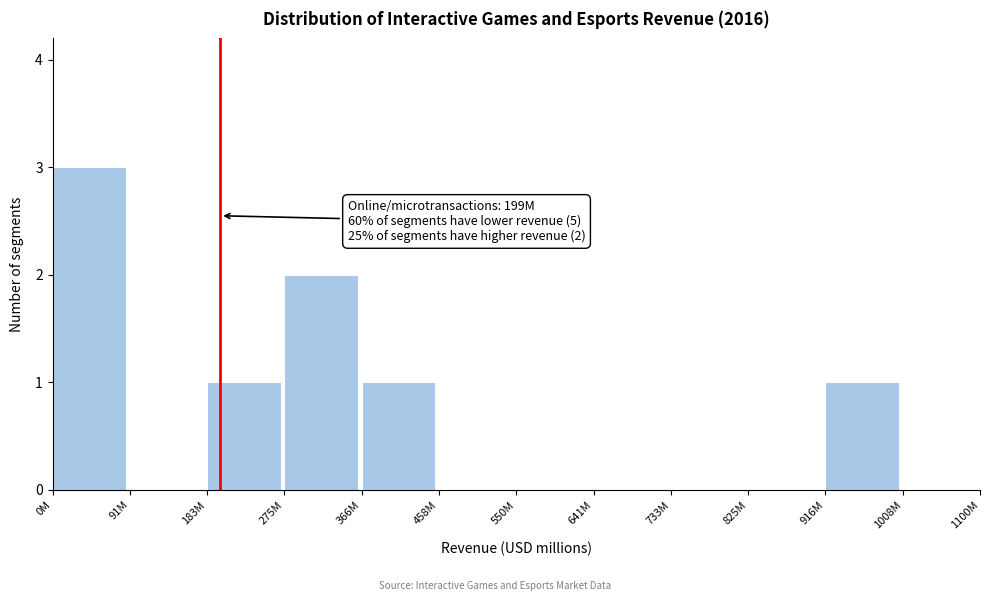

Reading left to right, what are all the values shown in this chart?

0M=3	91M=0	183M=1	275M=2	366M=1	458M=0	550M=0	641M=0	733M=0	825M=0	916M=1	1008M=0